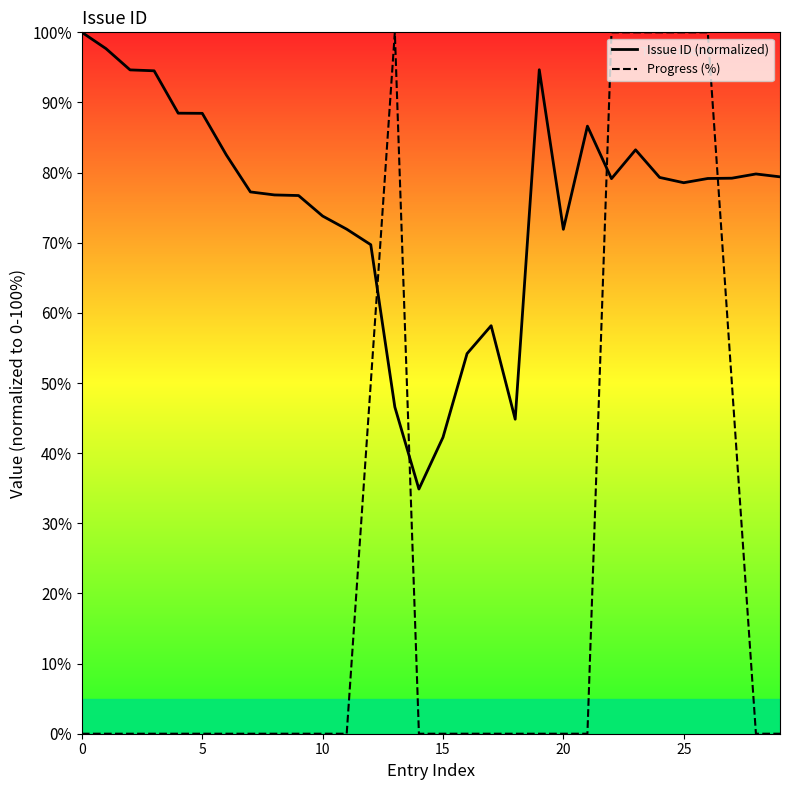

Does the chart display data point markers on the line(s)?

No